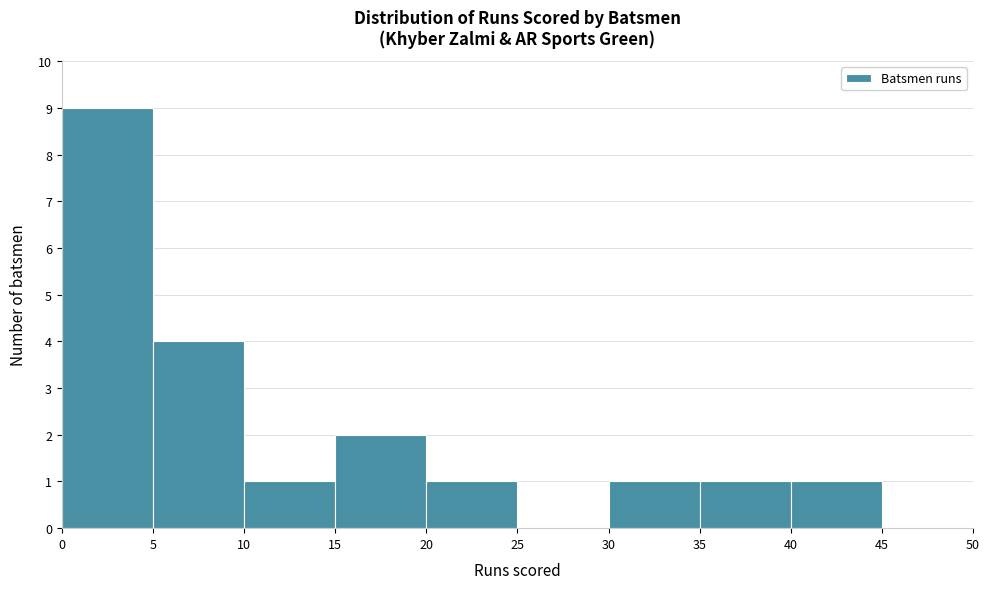

Reading left to right, transcribe this chart: for each bar, give the range it covers on the x-axis and its height. The values are not printed on the chart, so give them approximately, as read against the axis.

0 to 5: 9
5 to 10: 4
10 to 15: 1
15 to 20: 2
20 to 25: 1
25 to 30: 0
30 to 35: 1
35 to 40: 1
40 to 45: 1
45 to 50: 0